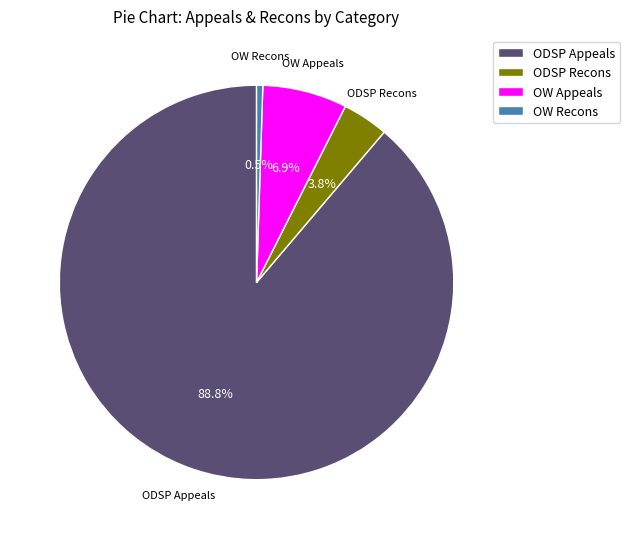

What percentage is NOT represented by ODSP Recons?

96.2%